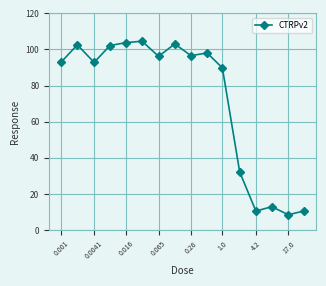

Is this an area chart (filled region under the line)?

No